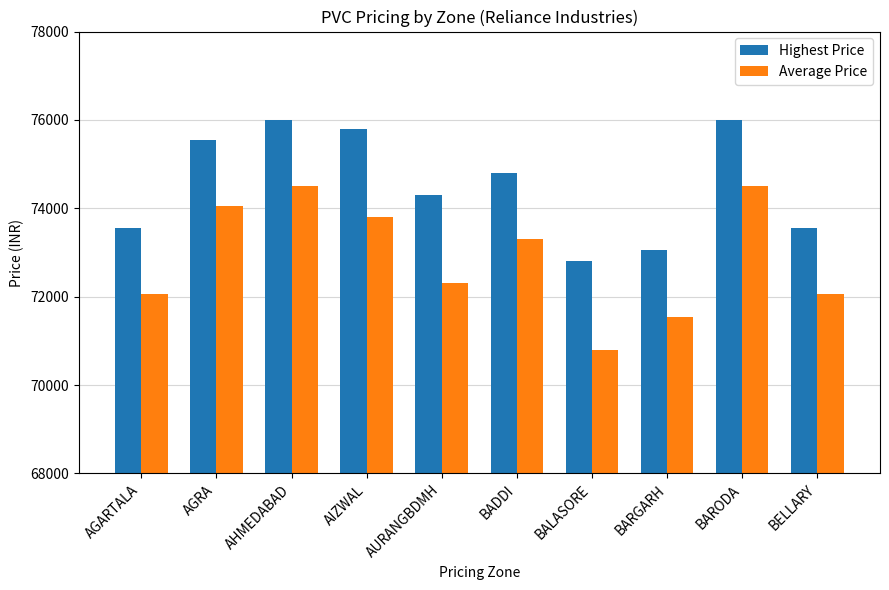

What is the minimum value for Average Price?

70800